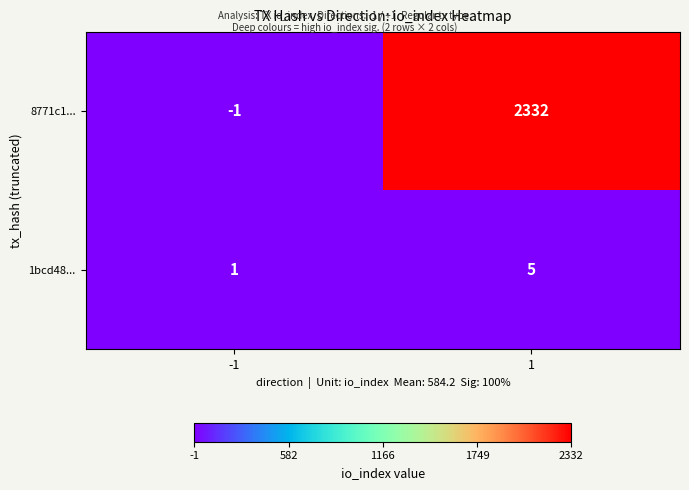

The value of 1bcd48... at -1 is 0. True or false?

False